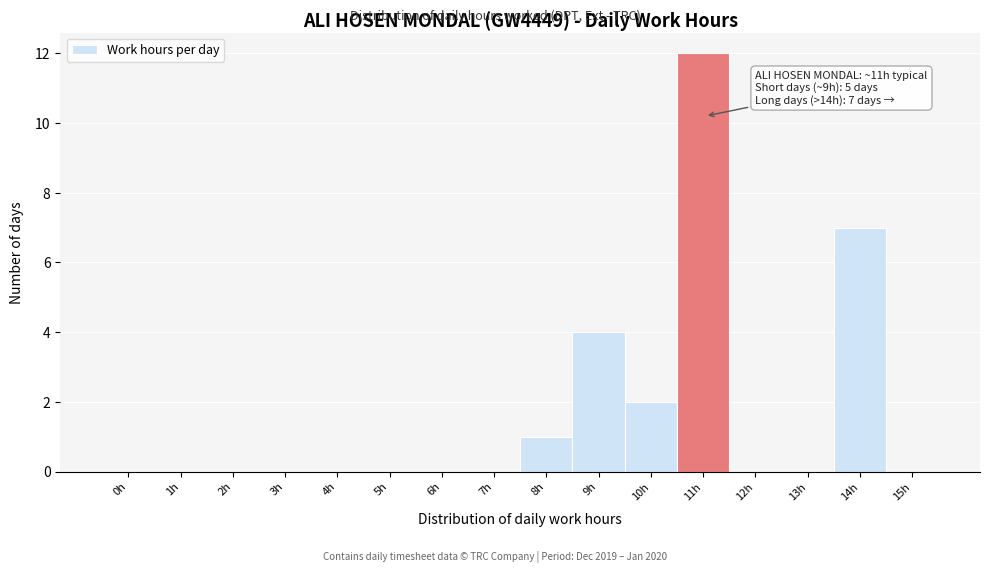

Reading right to left, what are all the values shown in this chart?

15h=0	14h=7	13h=0	12h=0	11h=12	10h=2	9h=4	8h=1	7h=0	6h=0	5h=0	4h=0	3h=0	2h=0	1h=0	0h=0